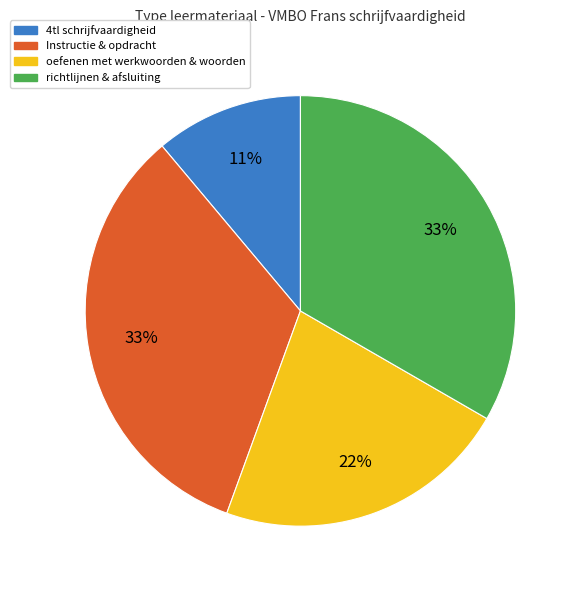

Is the sum of oefenen met werkwoorden & woorden and 4tl schrijfvaardigheid greater than half?

No